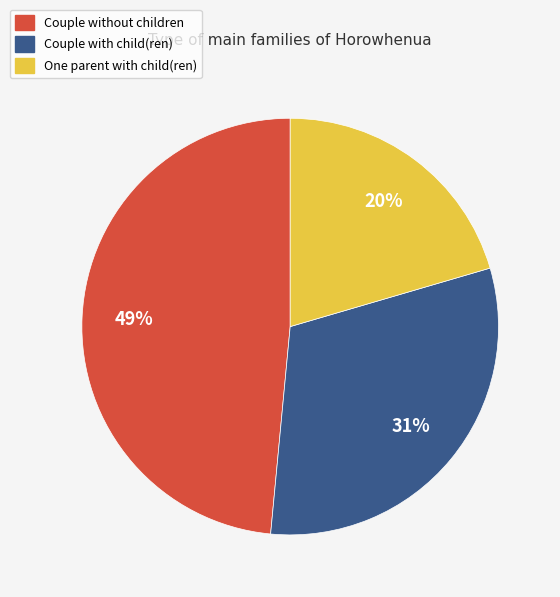

Is the sum of Couple with child(ren) and One parent with child(ren) greater than half?

Yes